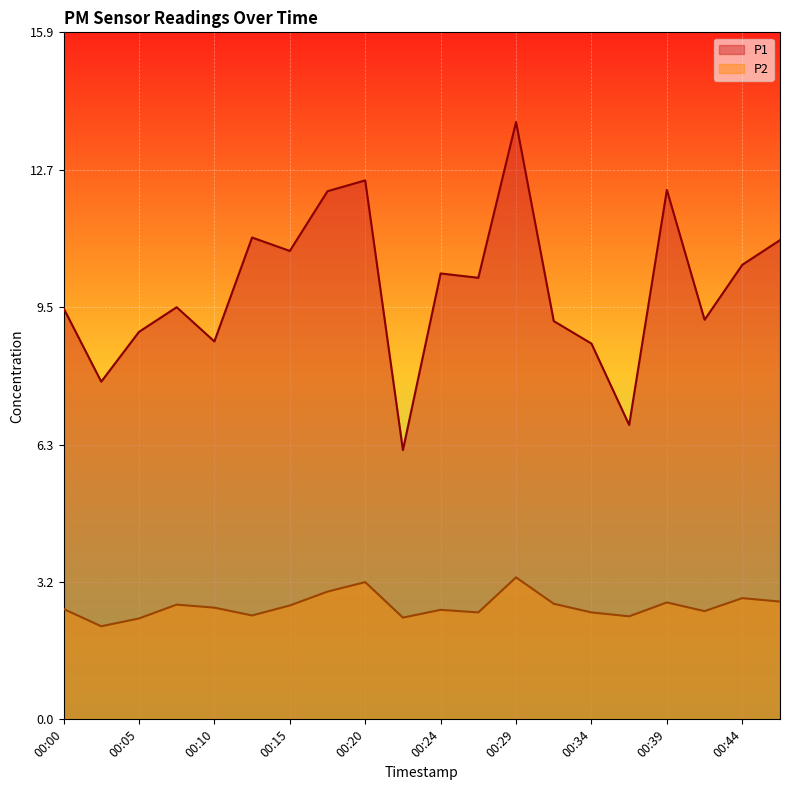

Reading right to left, list all the values displayed in this chart.

P1: 00:47=11.1	00:44=10.5	00:42=9.2	00:39=12.2	00:37=6.8	00:34=8.7	00:32=9.2	00:29=13.8	00:27=10.2	00:24=10.3	00:22=6.2	00:20=12.4	00:17=12.2	00:15=10.8	00:12=11.1	00:10=8.7	00:07=9.5	00:05=8.9	00:02=7.8	00:00=9.5
P2: 00:47=2.7	00:44=2.8	00:42=2.5	00:39=2.7	00:37=2.4	00:34=2.5	00:32=2.7	00:29=3.3	00:27=2.5	00:24=2.5	00:22=2.4	00:20=3.2	00:17=3.0	00:15=2.6	00:12=2.4	00:10=2.6	00:07=2.6	00:05=2.3	00:02=2.1	00:00=2.5